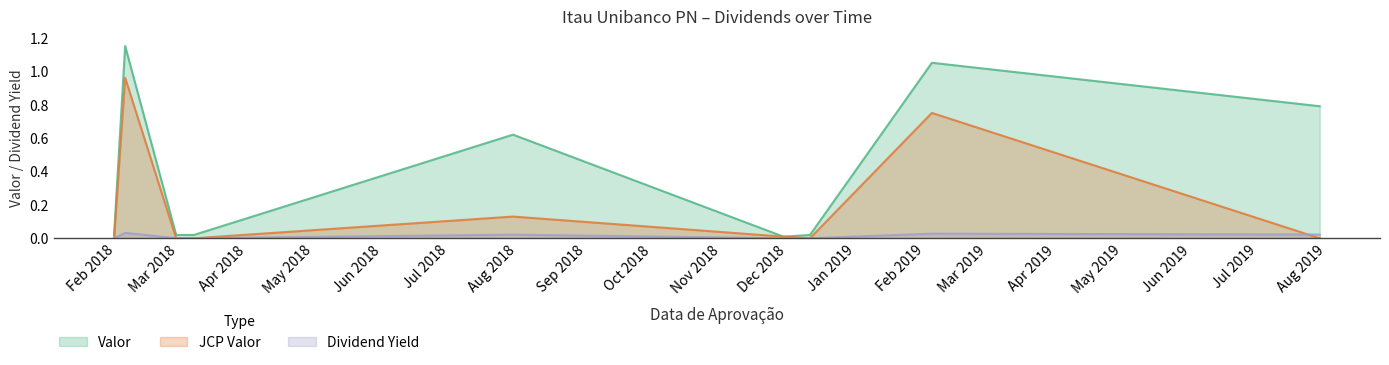

In Dividend Yield, how many points are lower than both neighbors (excluding endpoints)?

2